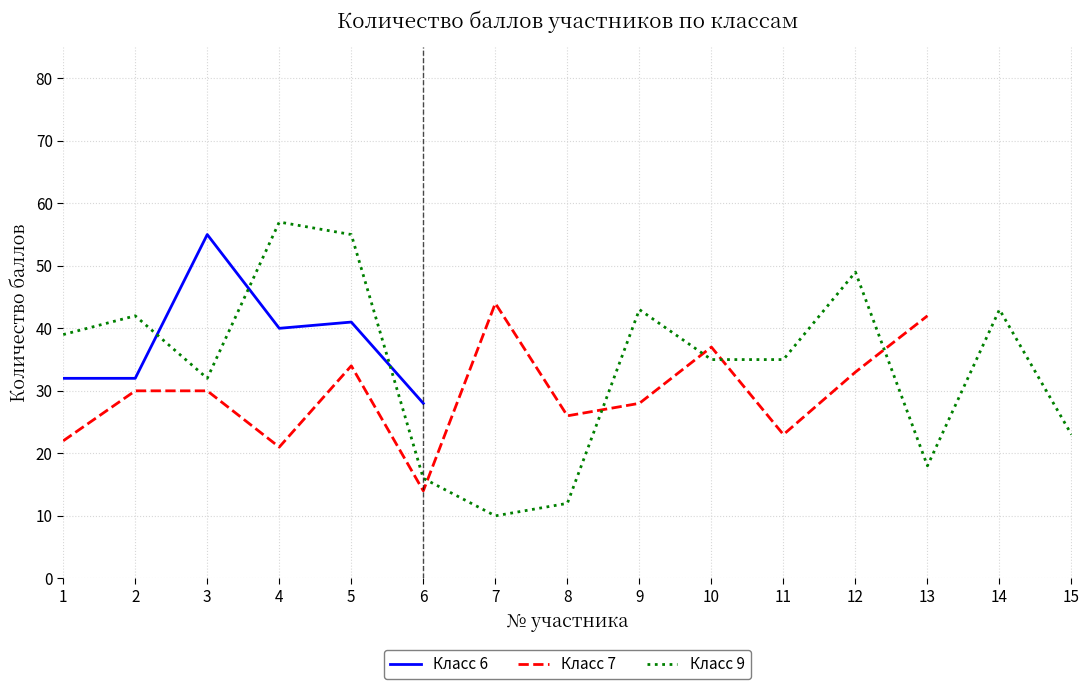

Is it true that Класс 6 equals 55 at 3?

True